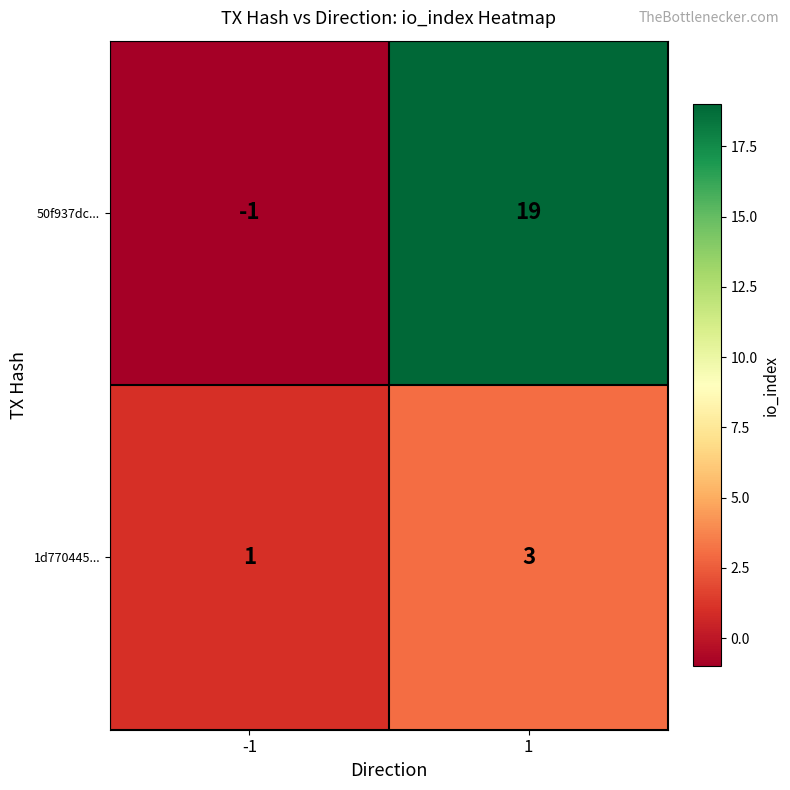

Reading left to right, list all the values displayed in this chart.

50f937dc...: -1=-1	1=19
1d770445...: -1=1	1=3